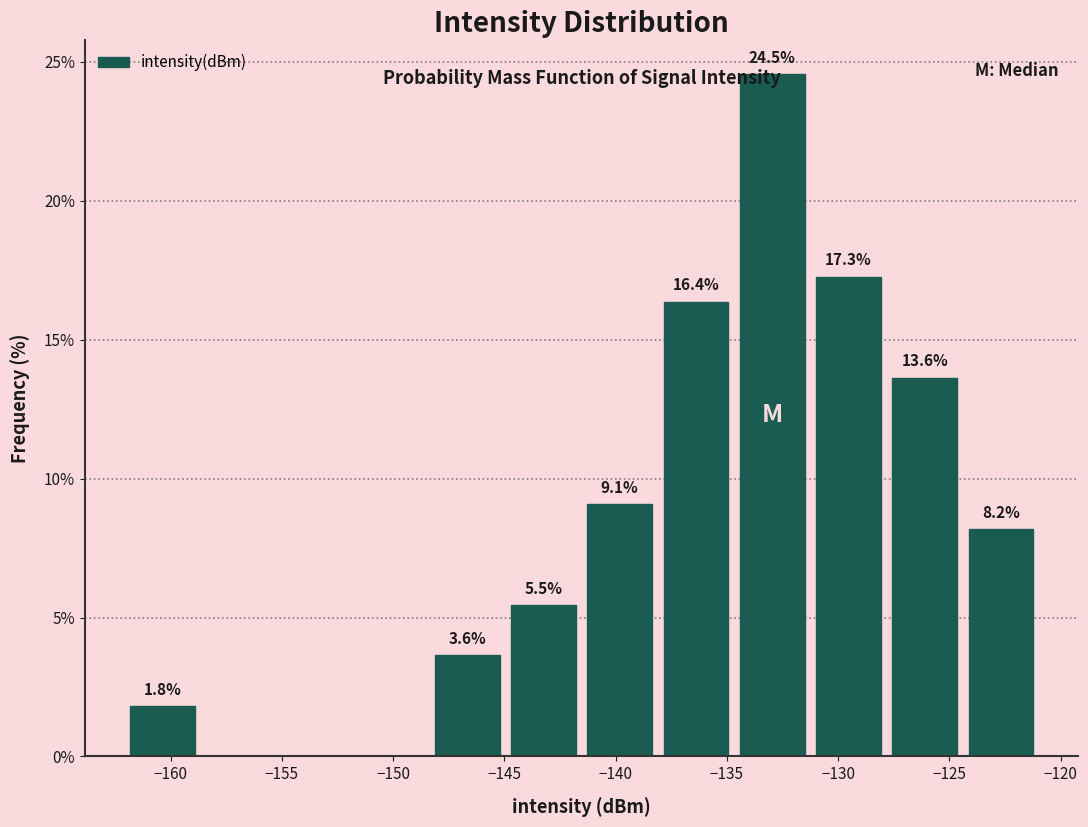

Over which range of the x-axis is the bar tallest?

-134.5 to -131.0